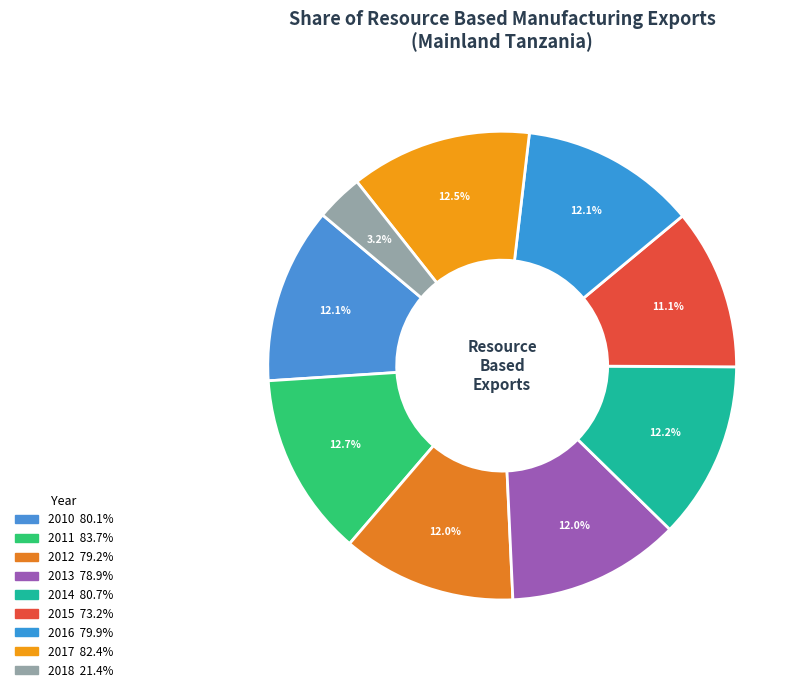

Count the number of slices in the pie.

9